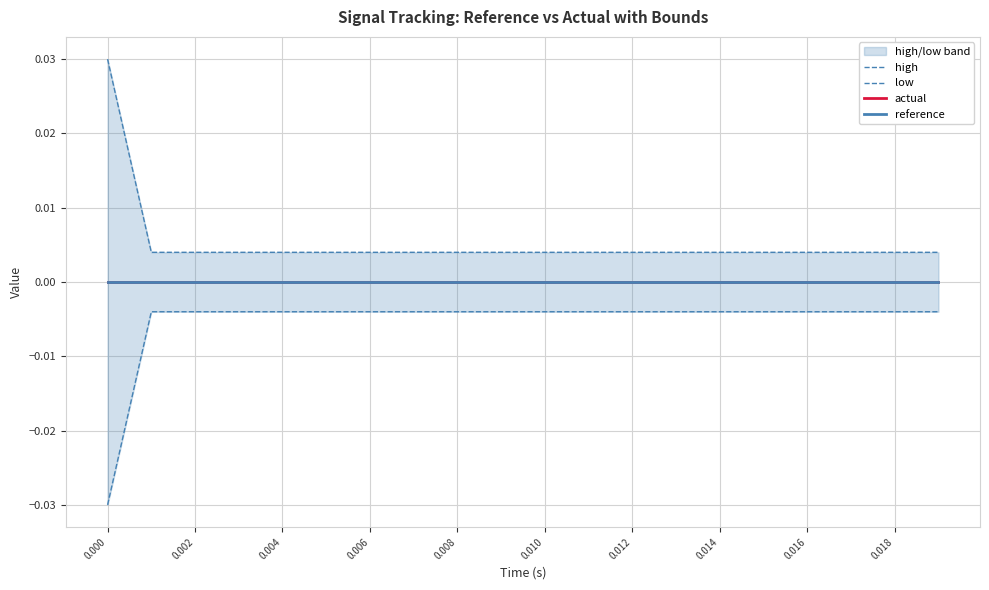

Does the chart have visible grid lines?

Yes